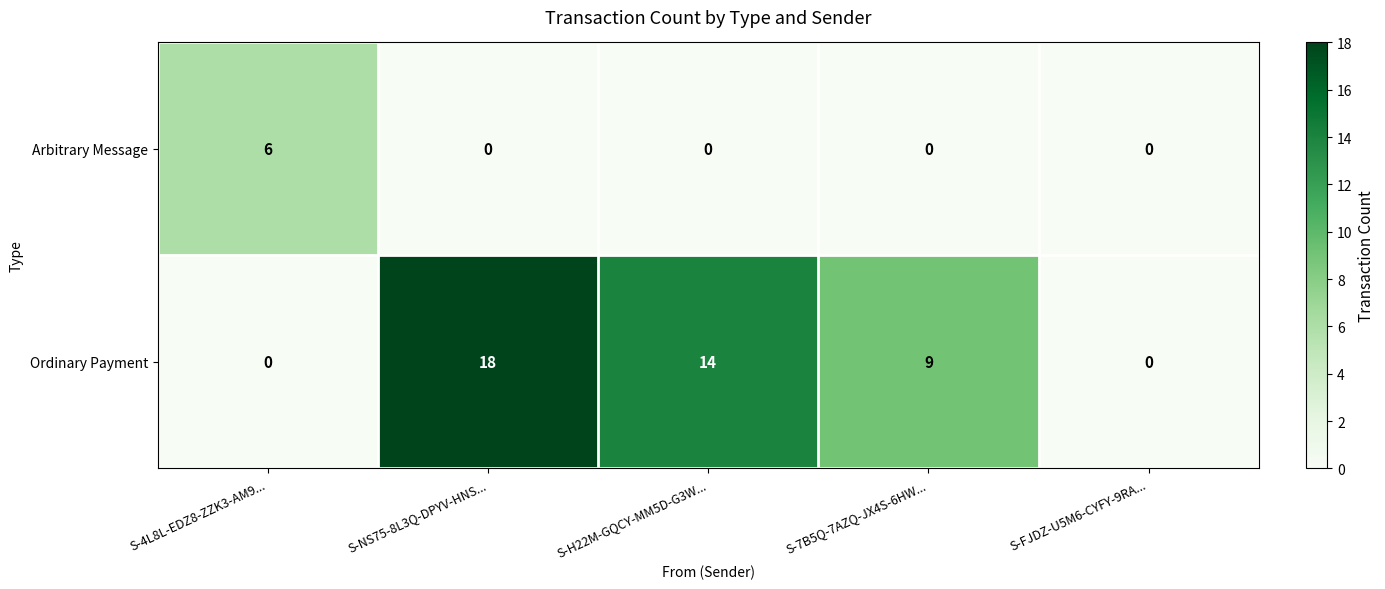

Reading right to left, transcribe all the data shown in this chart.

Arbitrary Message: S-FJDZ-U5M6-CYFY-9RA...=0	S-7B5Q-7AZQ-JX4S-6HW...=0	S-H22M-GQCY-MM5D-G3W...=0	S-NS75-8L3Q-DPYV-HNS...=0	S-4L8L-EDZ8-ZZK3-AM9...=6
Ordinary Payment: S-FJDZ-U5M6-CYFY-9RA...=0	S-7B5Q-7AZQ-JX4S-6HW...=9	S-H22M-GQCY-MM5D-G3W...=14	S-NS75-8L3Q-DPYV-HNS...=18	S-4L8L-EDZ8-ZZK3-AM9...=0